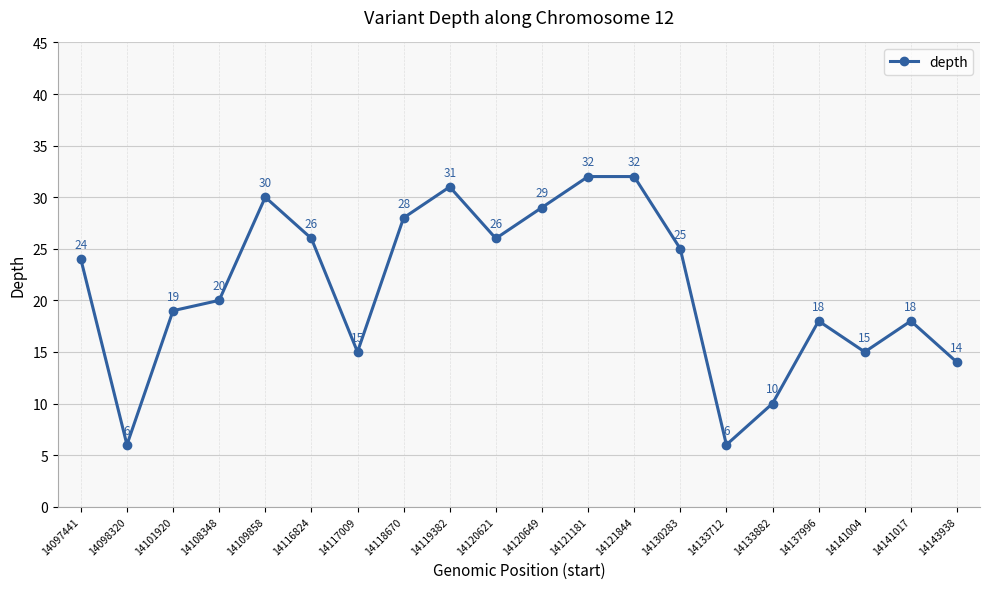

What is the ratio of the value at 14097441 to the value at 14137996?

1.3